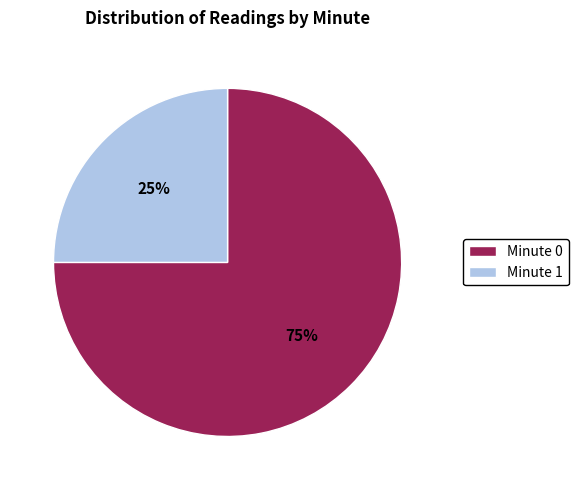

To the nearest percent, what portion does Minute 1 represent?

25%